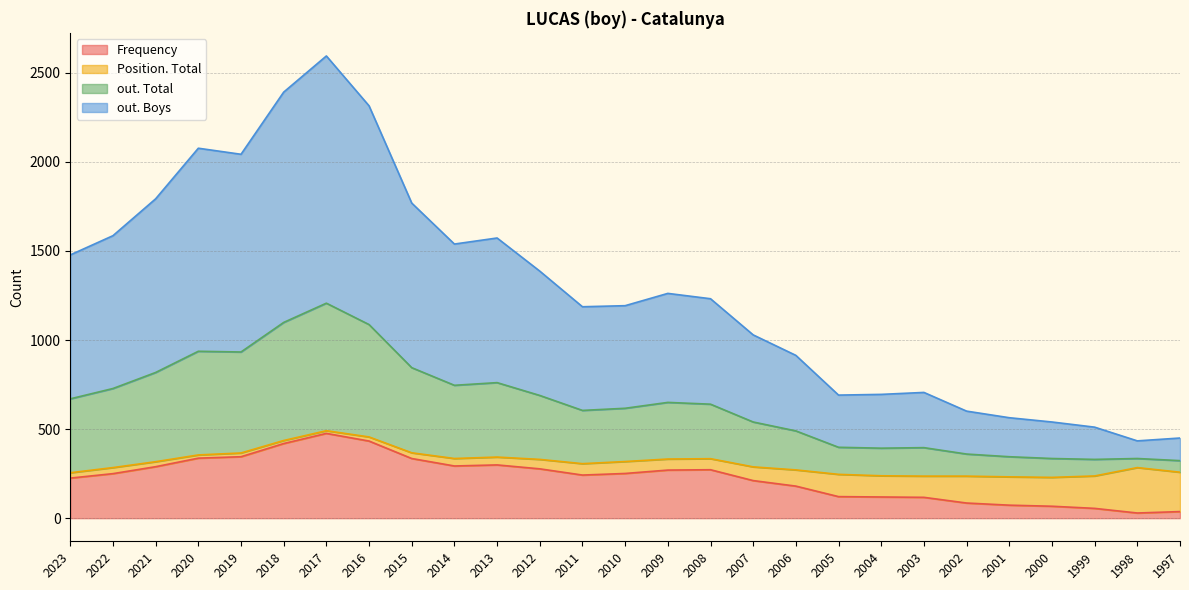

Is it true that Frequency equals 289 at 2021?

True